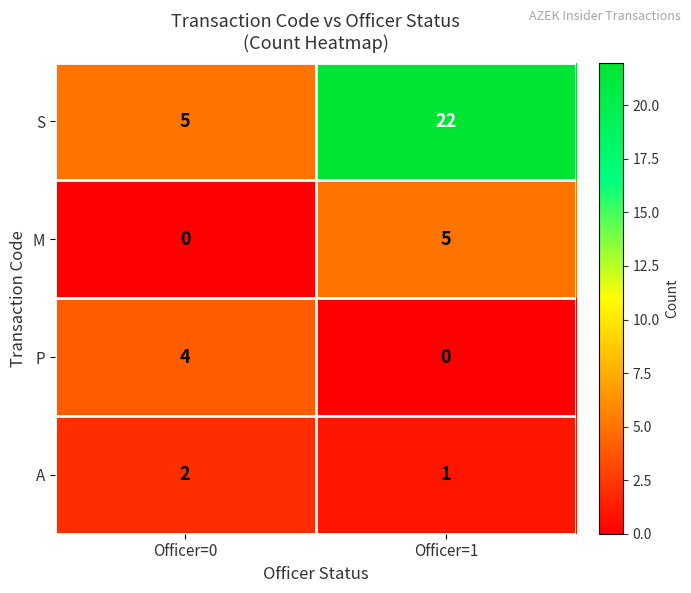

Which series changed the most between Officer=0 and Officer=1?

S